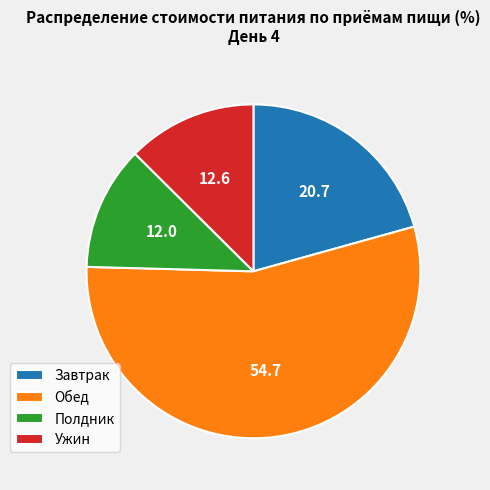

What is the smallest slice in the pie chart?

Полдник